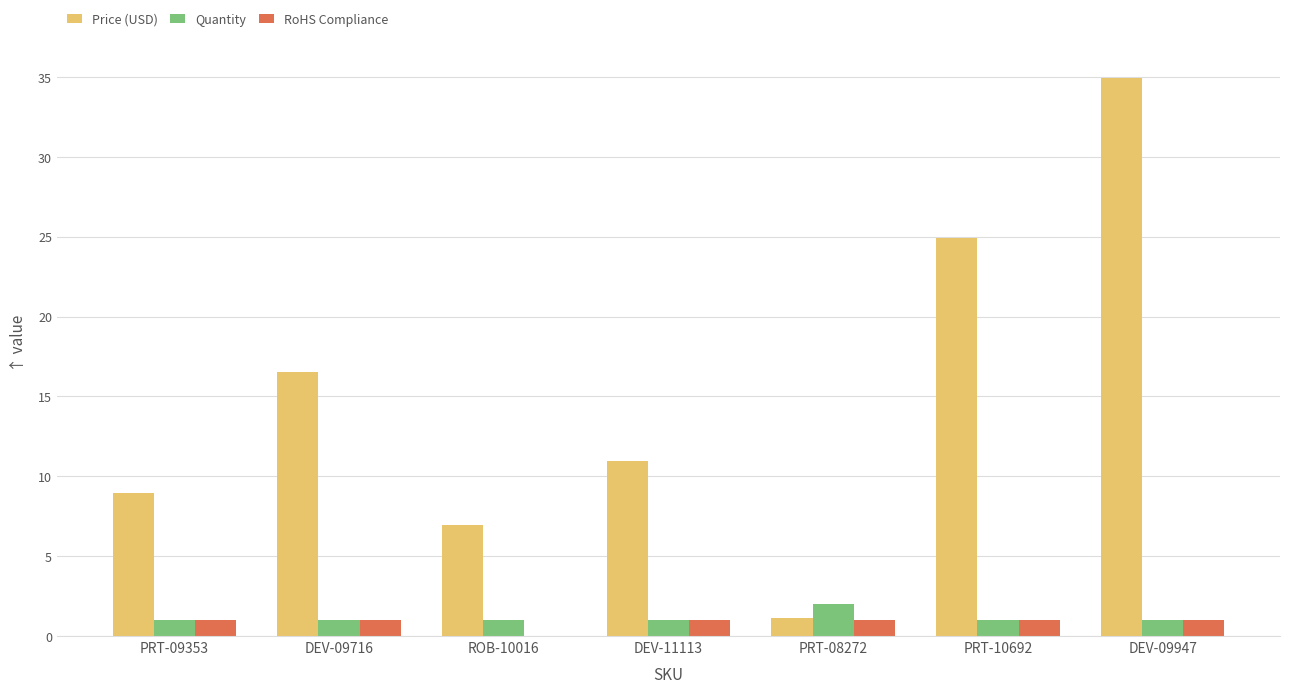

What are all the series names shown in the legend?

Price (USD), Quantity, RoHS Compliance